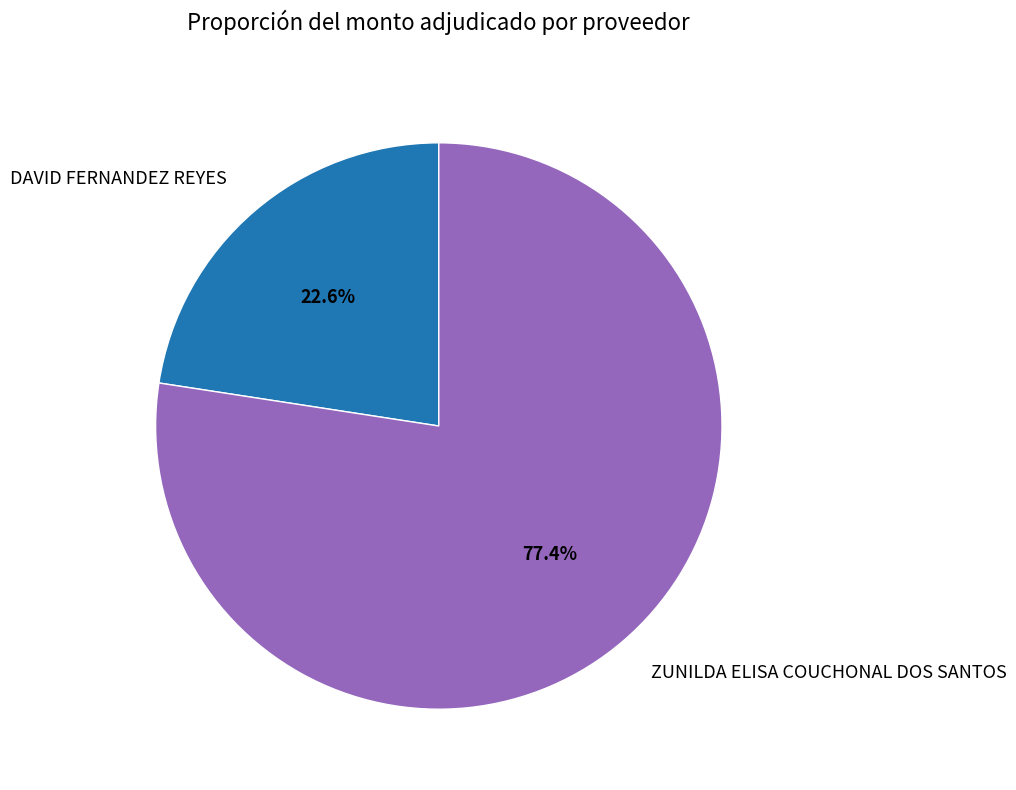

How many slices are in this pie chart?

2